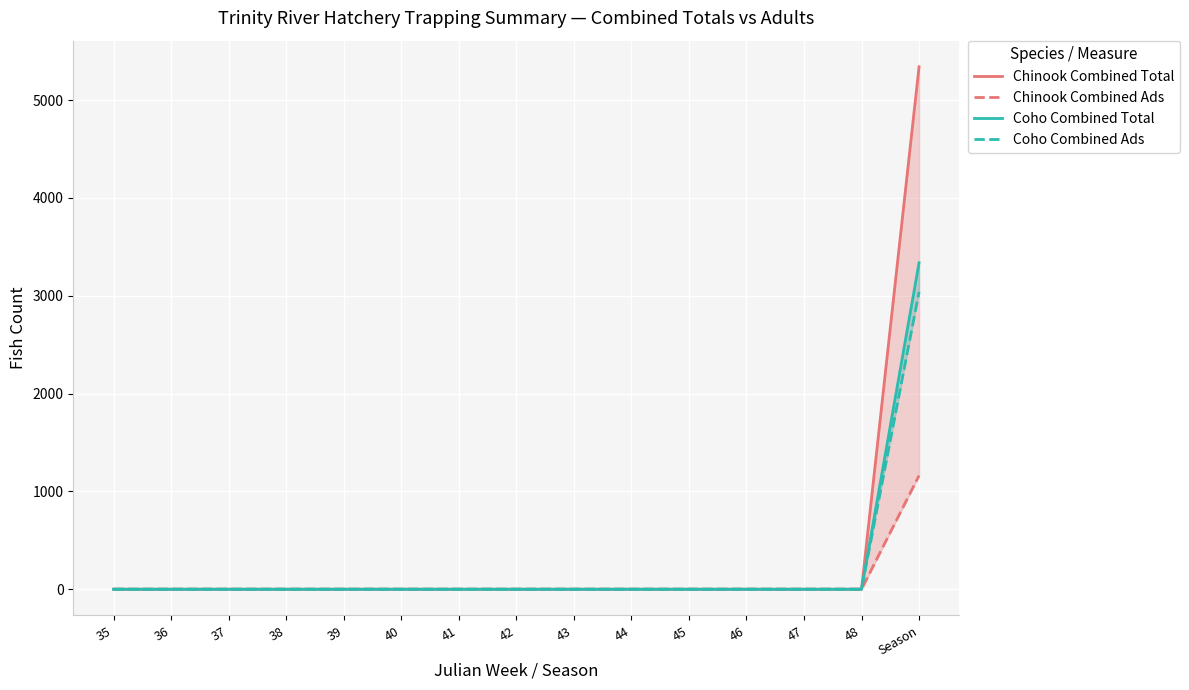

What is the difference between the Coho Combined Total values at Season and 38?

3337